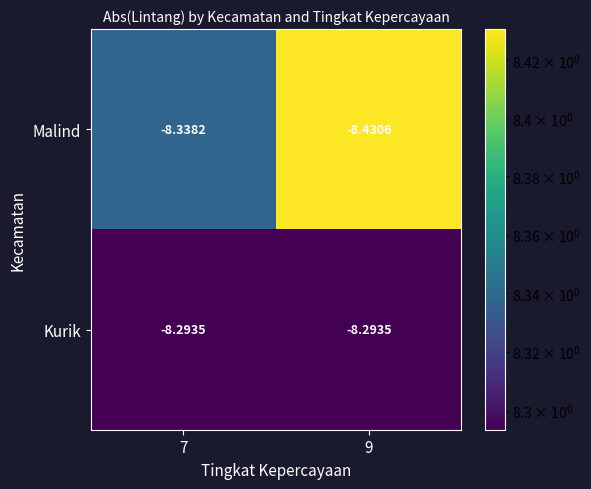

Between 7 and 9, which series saw the biggest shift?

Malind